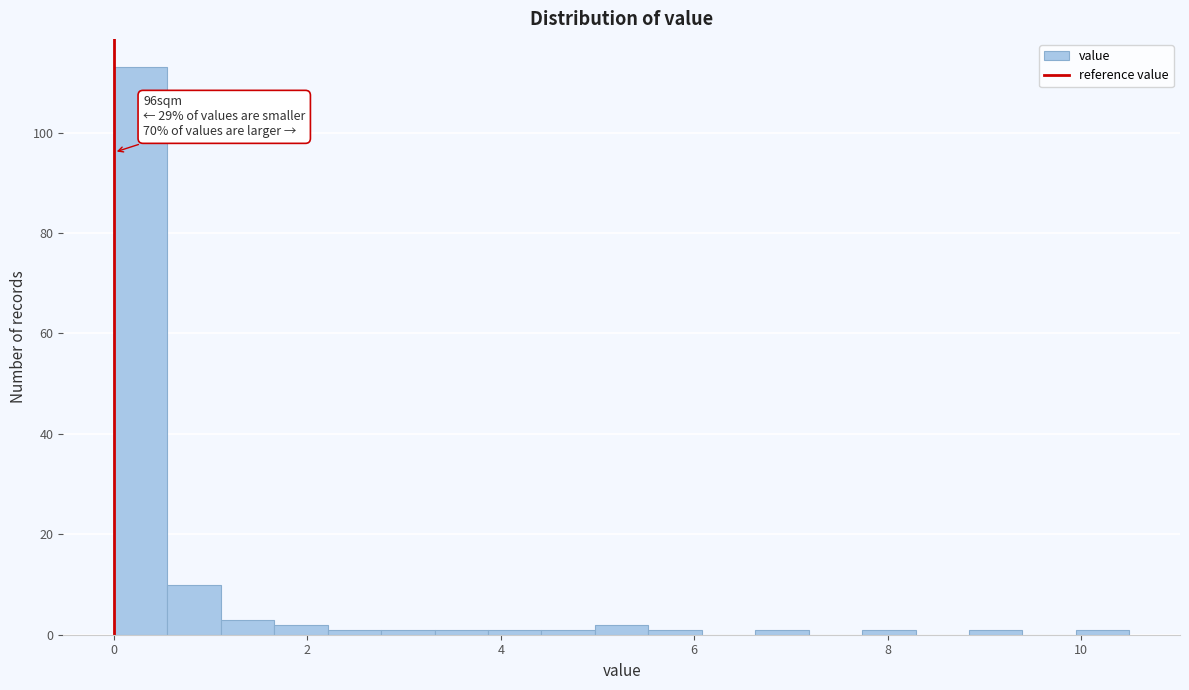

Read against the x-axis, roughly where is the centre of the tallest bar?

0.2